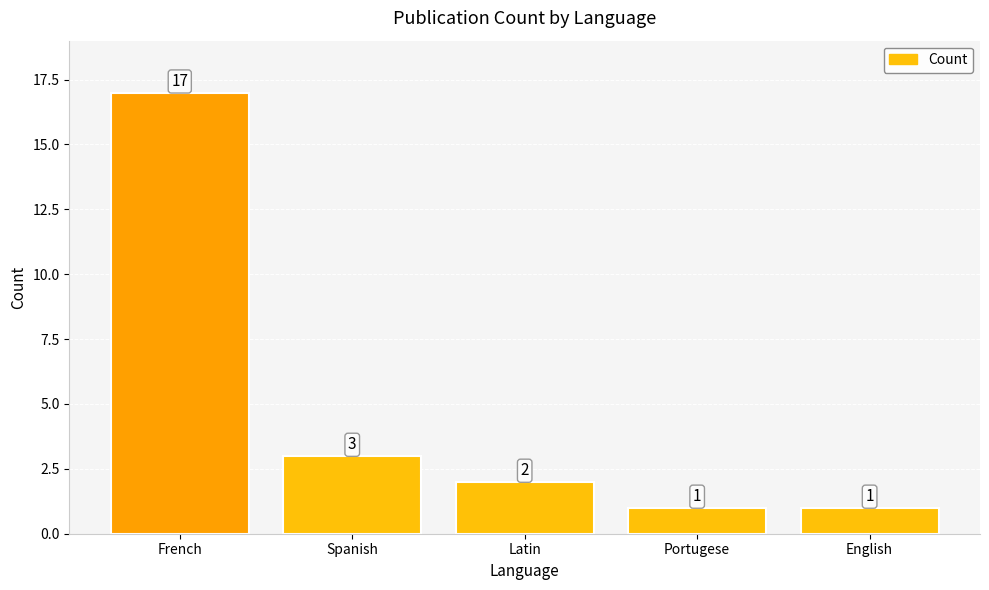

Where is the data nearest to the value 9?

Spanish